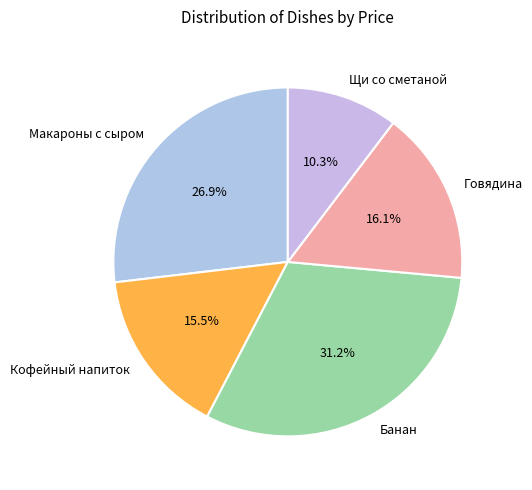

Combined, do Кофейный напиток and Макароны с сыром account for over 50%?

No